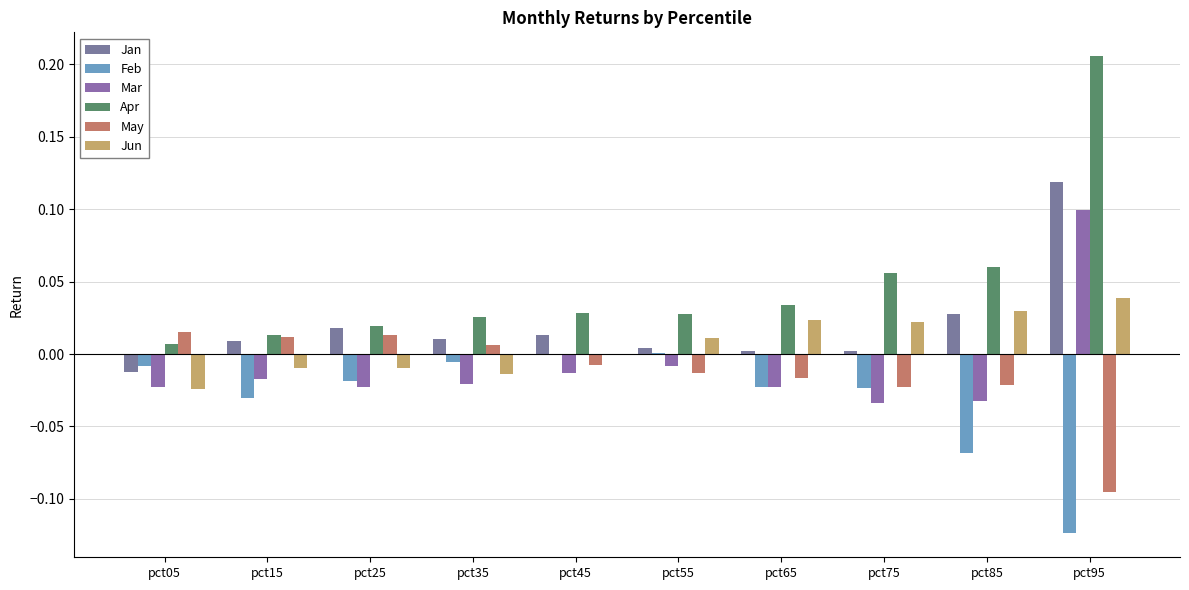

Where does the Feb series first go above 0?

pct55